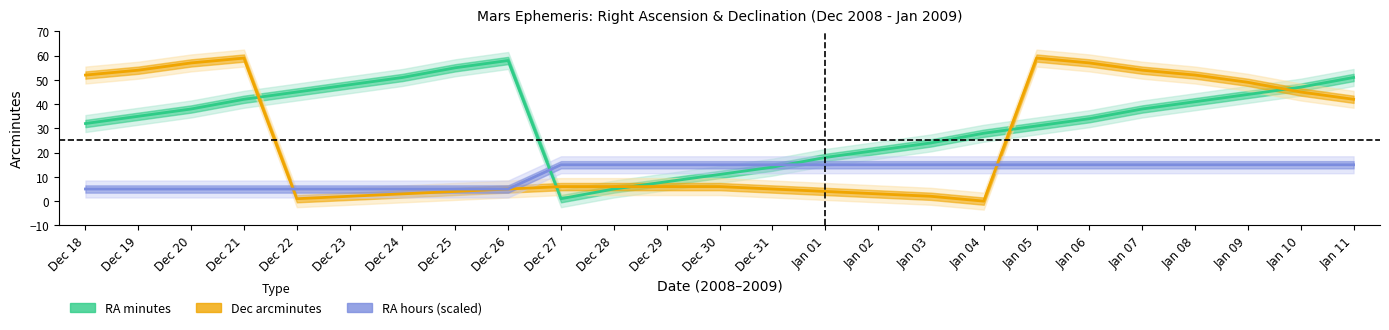

What is the label of the 9th point from the left?

Dec 26